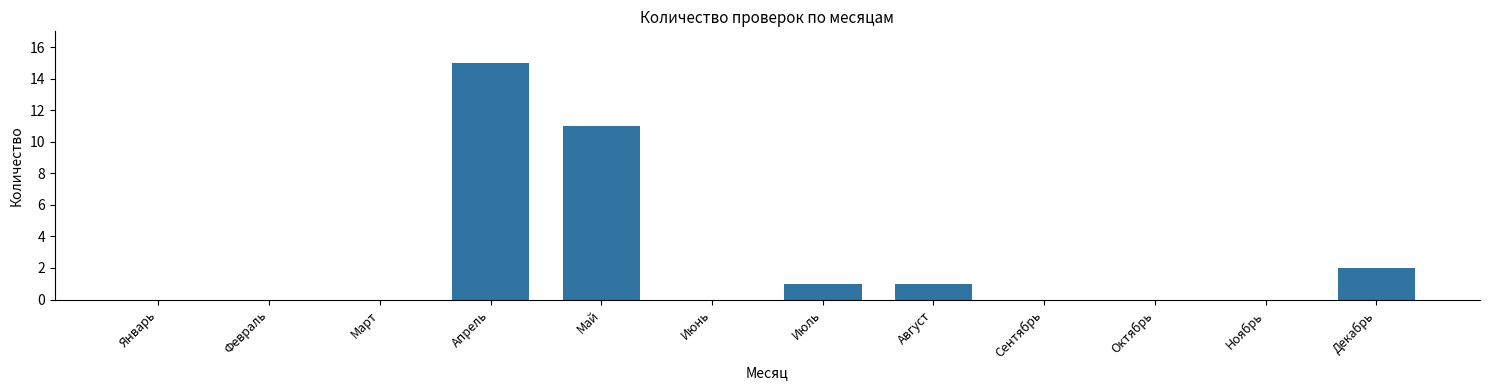

Reading left to right, extract all data points from this chart.

Январь=0	Февраль=0	Март=0	Апрель=15	Май=11	Июнь=0	Июль=1	Август=1	Сентябрь=0	Октябрь=0	Ноябрь=0	Декабрь=2